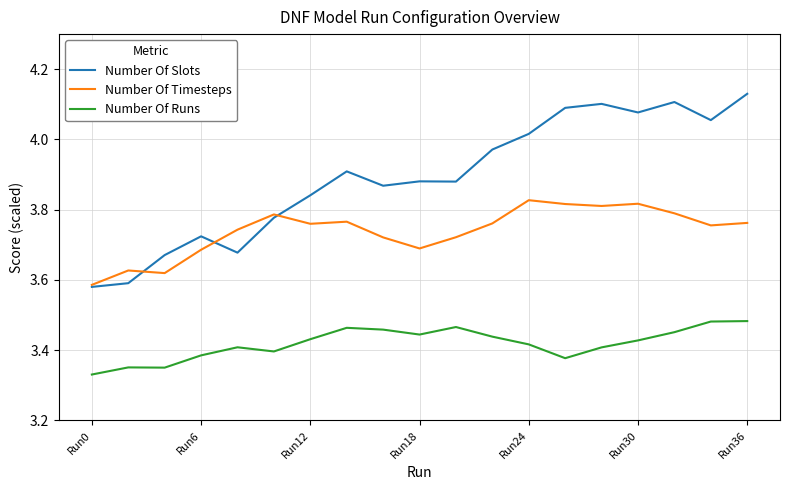

True or false: Number Of Timesteps and Number Of Slots cross at least once.

True